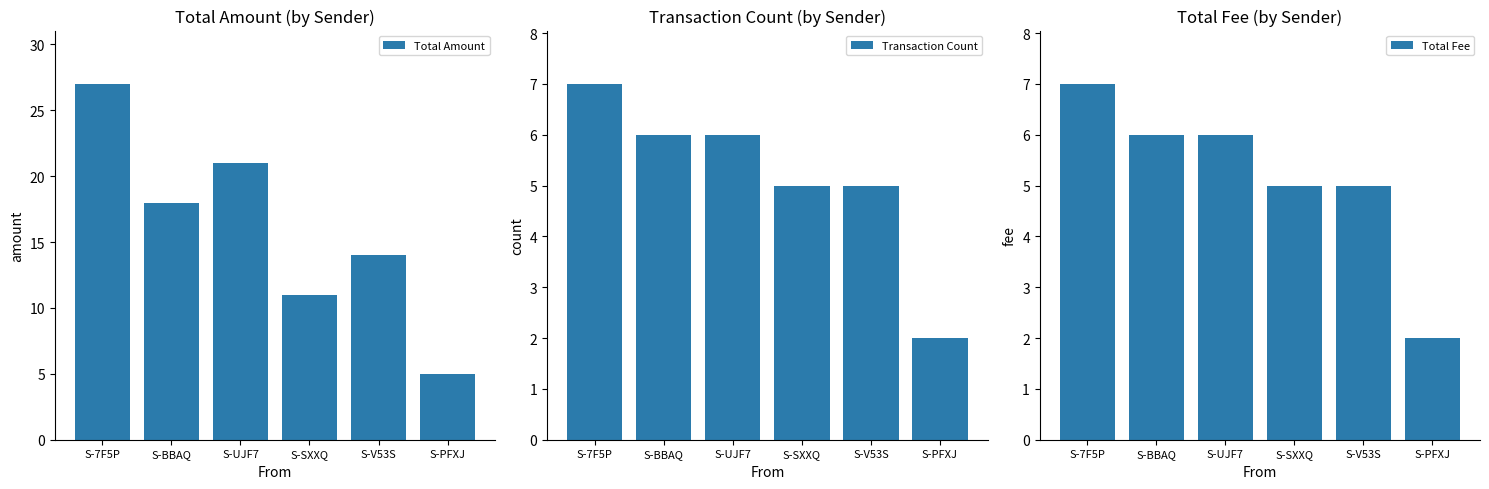

What is the difference between the maximum and minimum values in the Total Fee series?

5